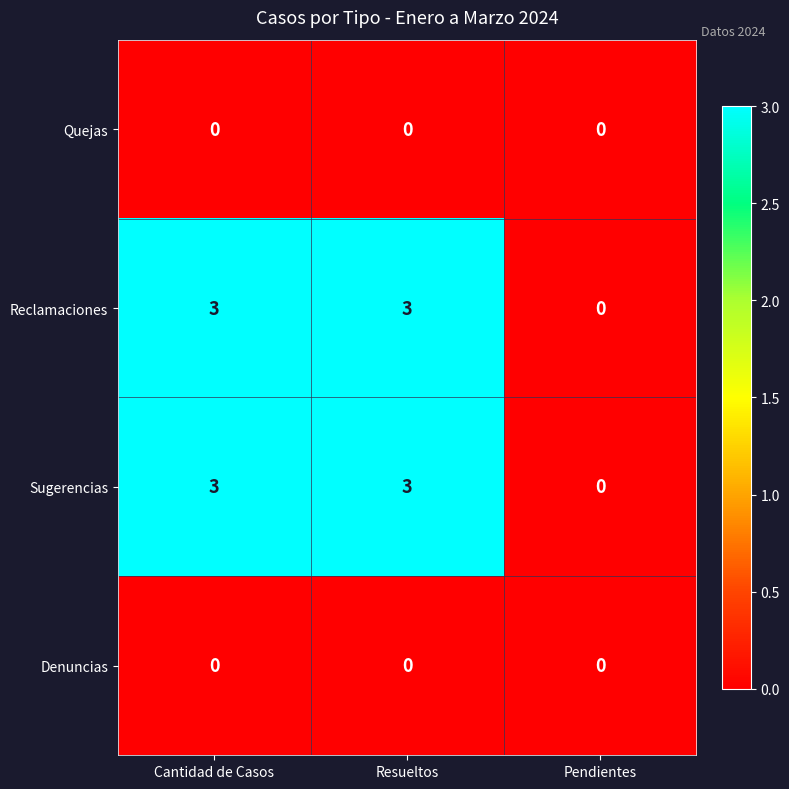

What is the total value across all series at Resueltos?

6